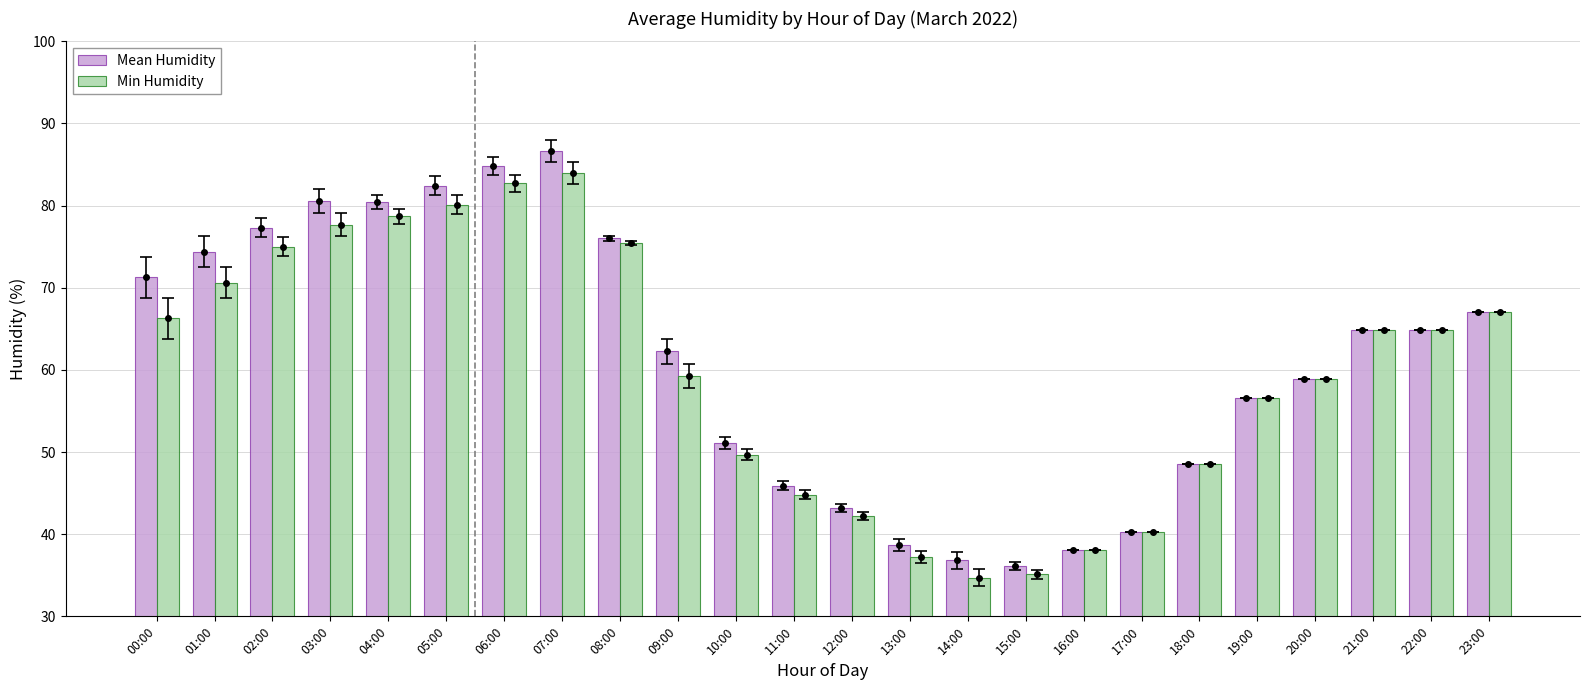

True or false: Min Humidity has a value of 77.7 at 03:00.

True